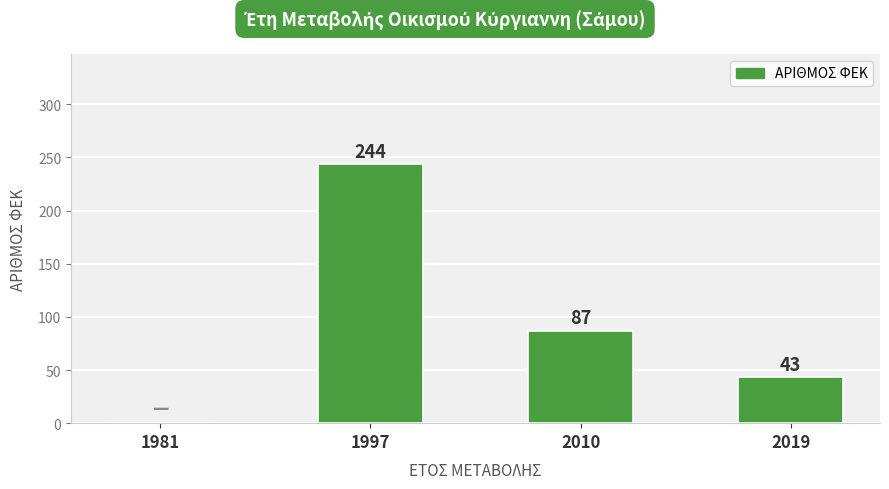

Reading right to left, list all the values displayed in this chart.

2019=43	2010=87	1997=244	1981=0